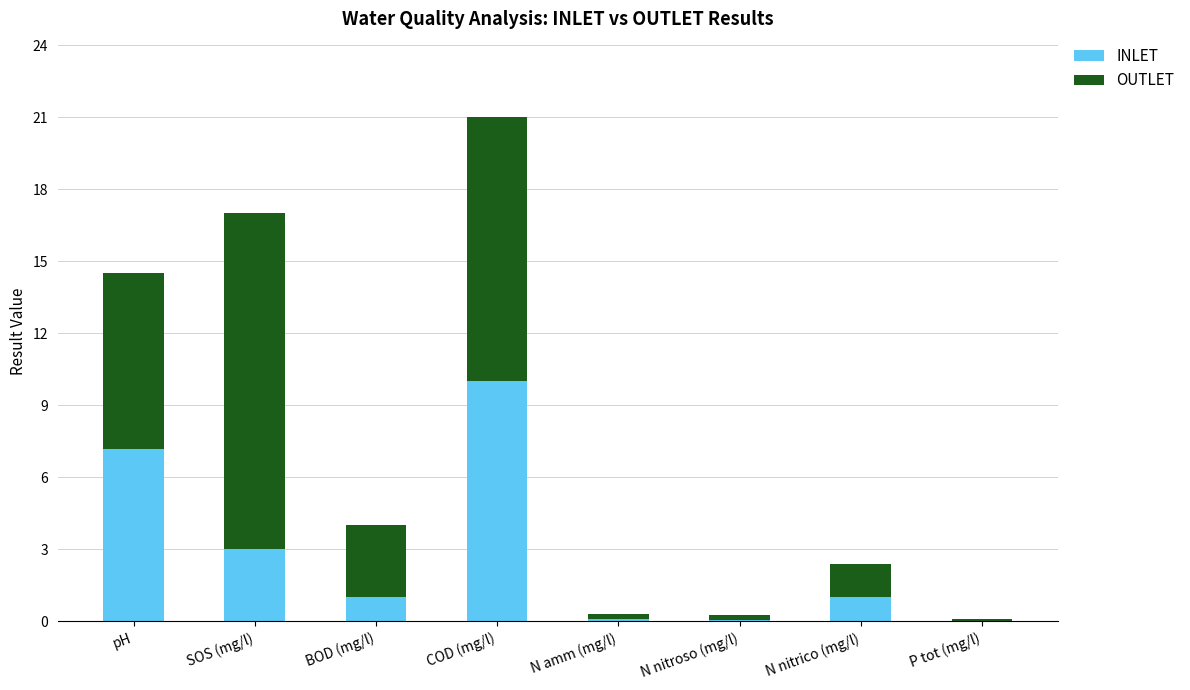

Is it true that INLET equals 5.0 at COD (mg/l)?

False